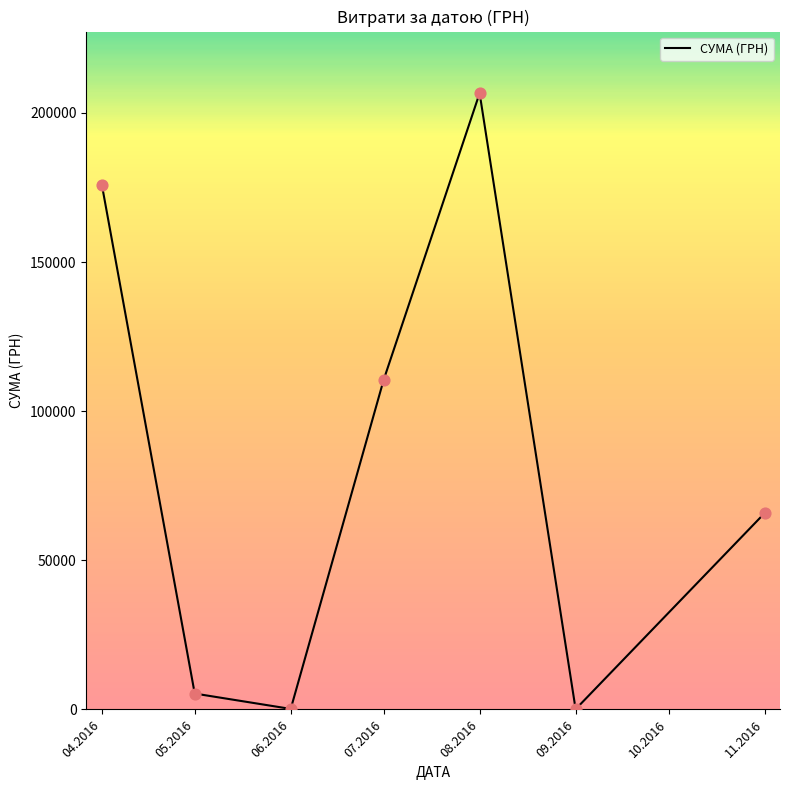

What is the change in value from 06.2016 to 08.2016?

+206455.6